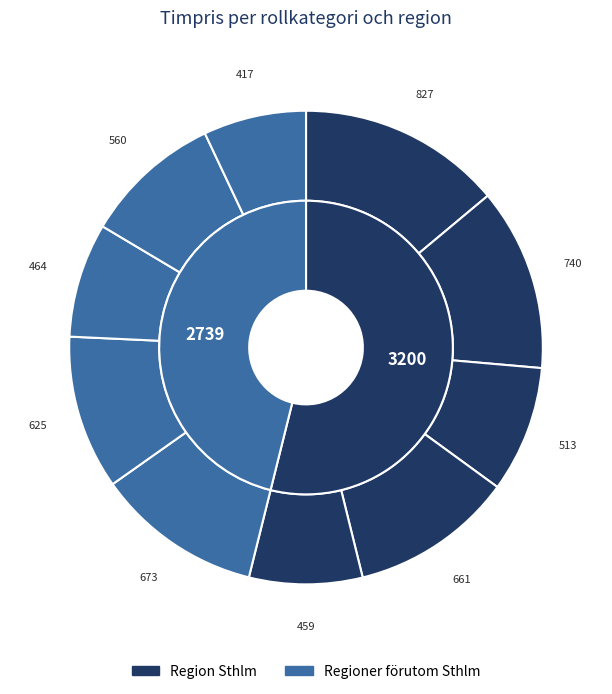

What is the ratio of the value at PL mindre projekt/delprojektledare större - Regioner förutom Sthlm to the value at Projektmedarbetare - Region Sthlm?

1.2